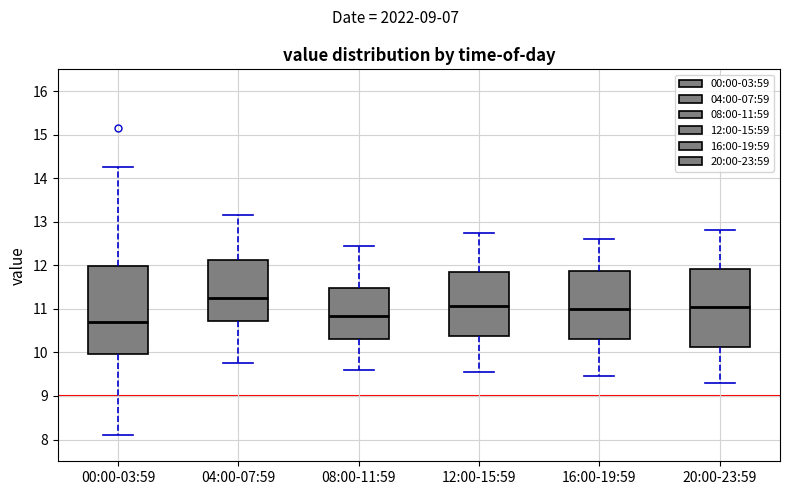

Reading left to right, transcribe this box plot: for each box, give where its median line is, the range the box spans, and where its two whiskers end, as read against the y-axis. The values are not printed on the chart, so give them approximately, as read against the axis.

00:00-03:59: median 10.7, box 10.0 to 12.0, whiskers 8.1 to 14.3
04:00-07:59: median 11.3, box 10.7 to 12.1, whiskers 9.8 to 13.2
08:00-11:59: median 10.8, box 10.3 to 11.5, whiskers 9.6 to 12.5
12:00-15:59: median 11.1, box 10.4 to 11.8, whiskers 9.6 to 12.8
16:00-19:59: median 11.0, box 10.3 to 11.9, whiskers 9.5 to 12.6
20:00-23:59: median 11.1, box 10.1 to 11.9, whiskers 9.3 to 12.8